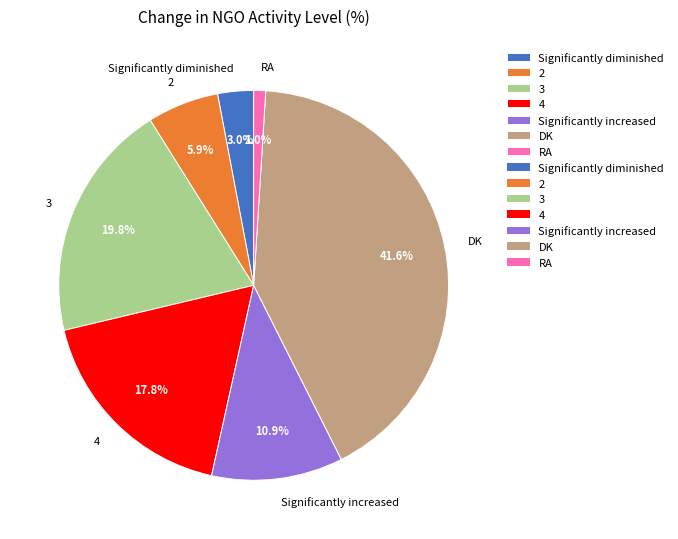

What percentage is the Significantly diminished slice, to the nearest percent?

3%